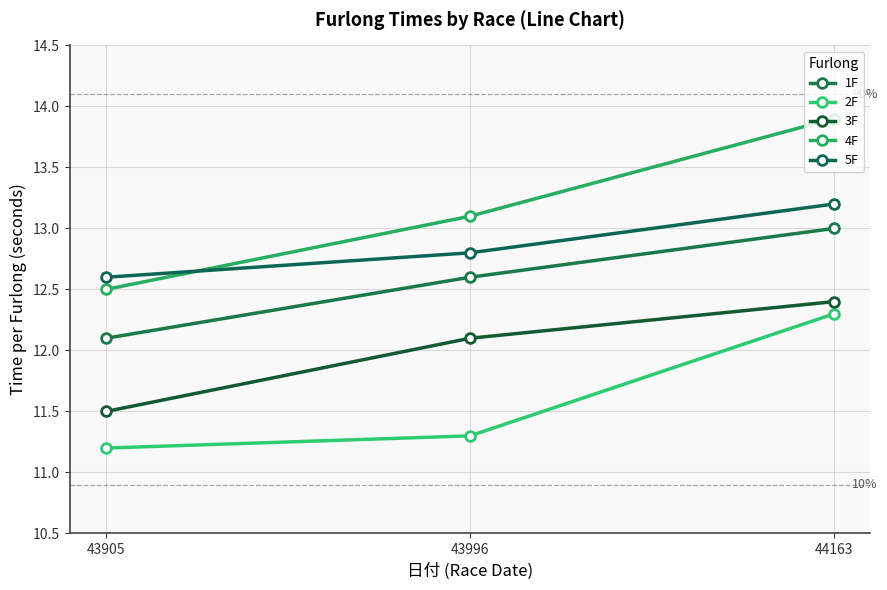

At 44163, list the series in order from largest to smallest.

4F, 5F, 1F, 3F, 2F